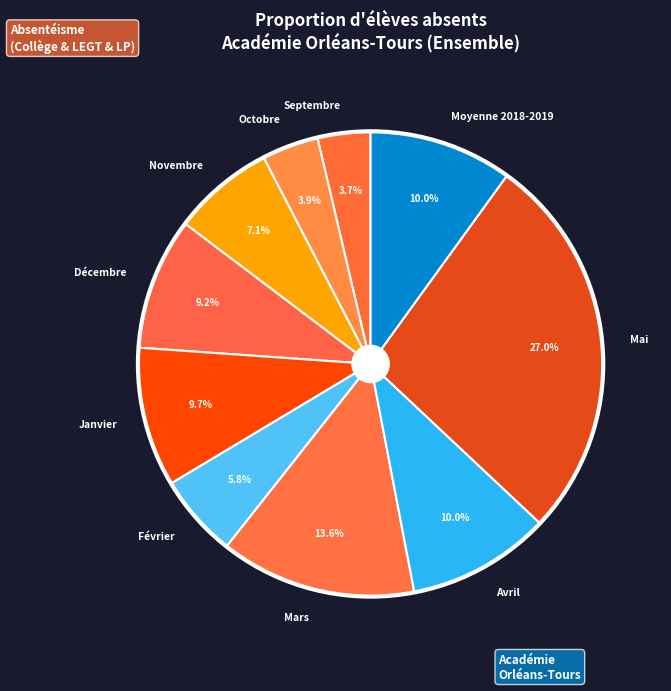

What is the ratio of the value at Mai to the value at Décembre?

2.9